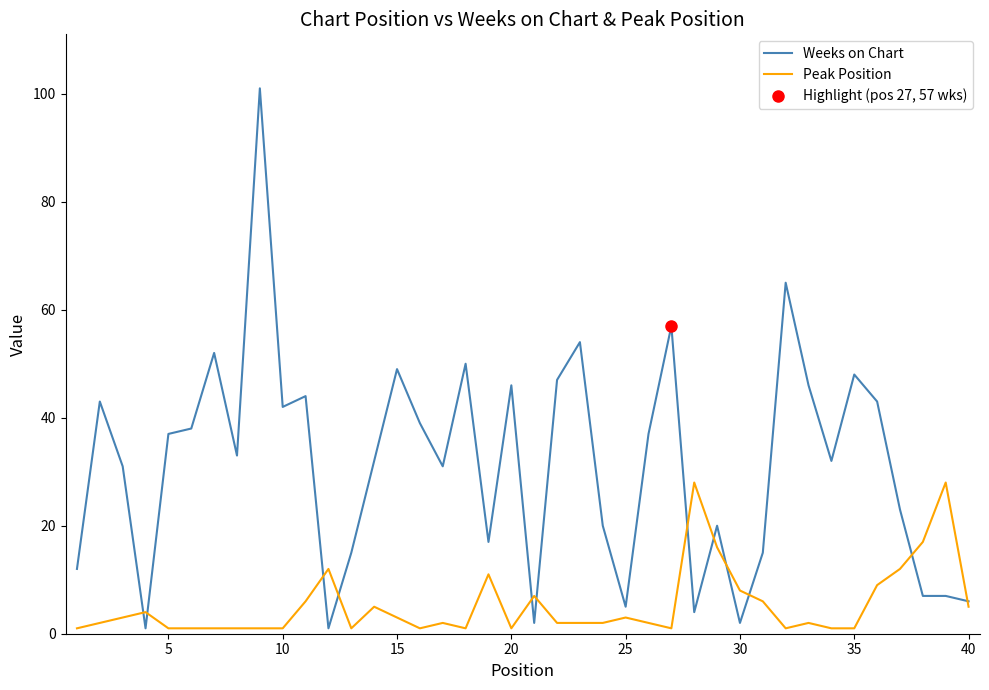

What is the greatest value displayed?

101